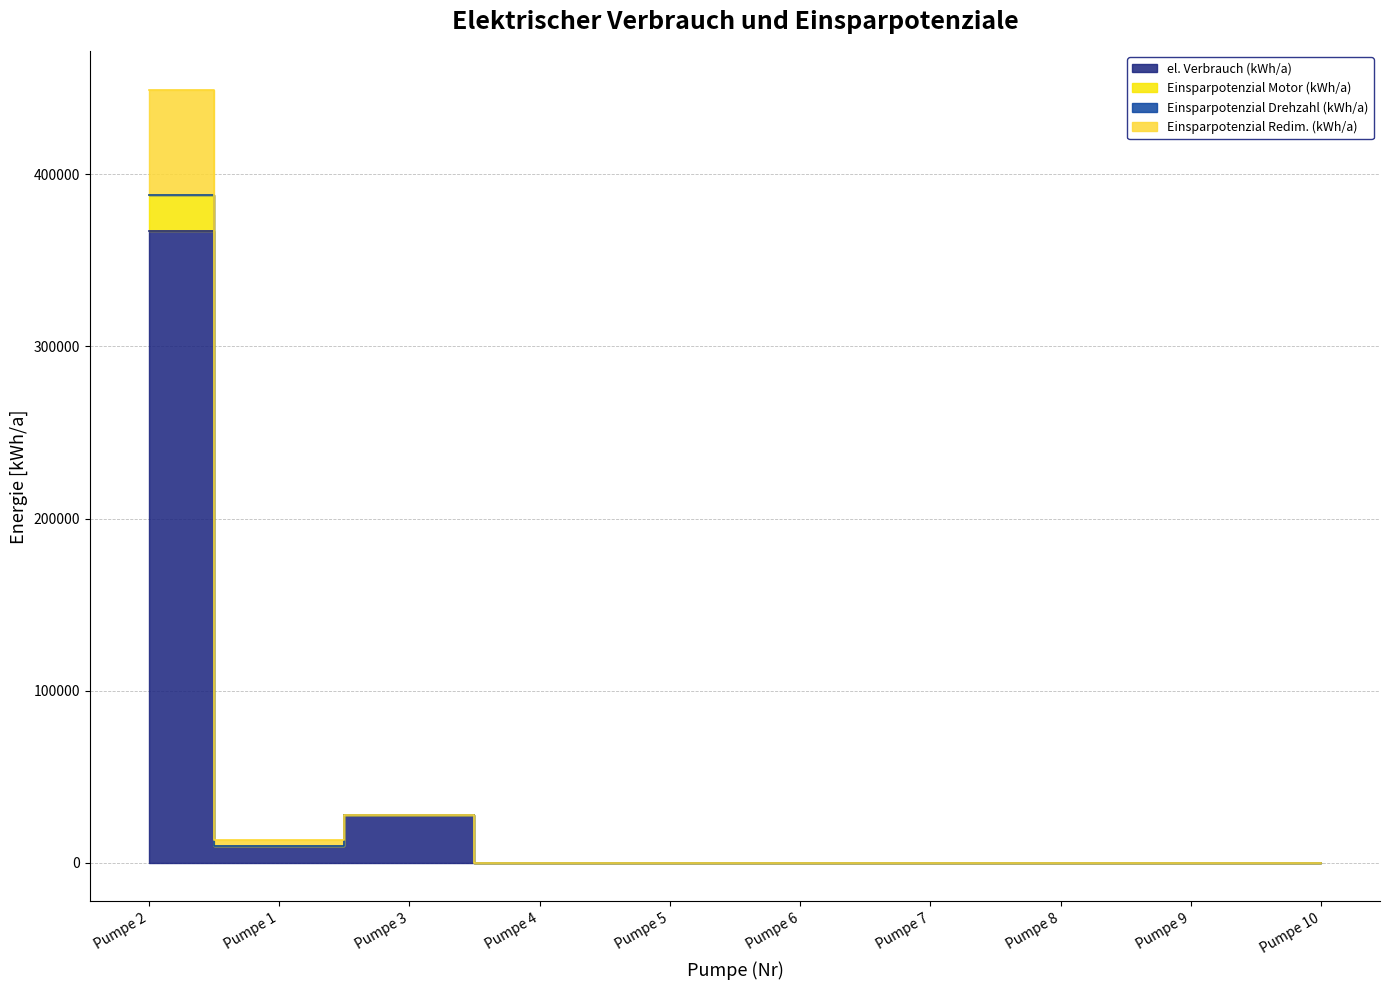

At which category is the sum across all series the highest?

Pumpe 2